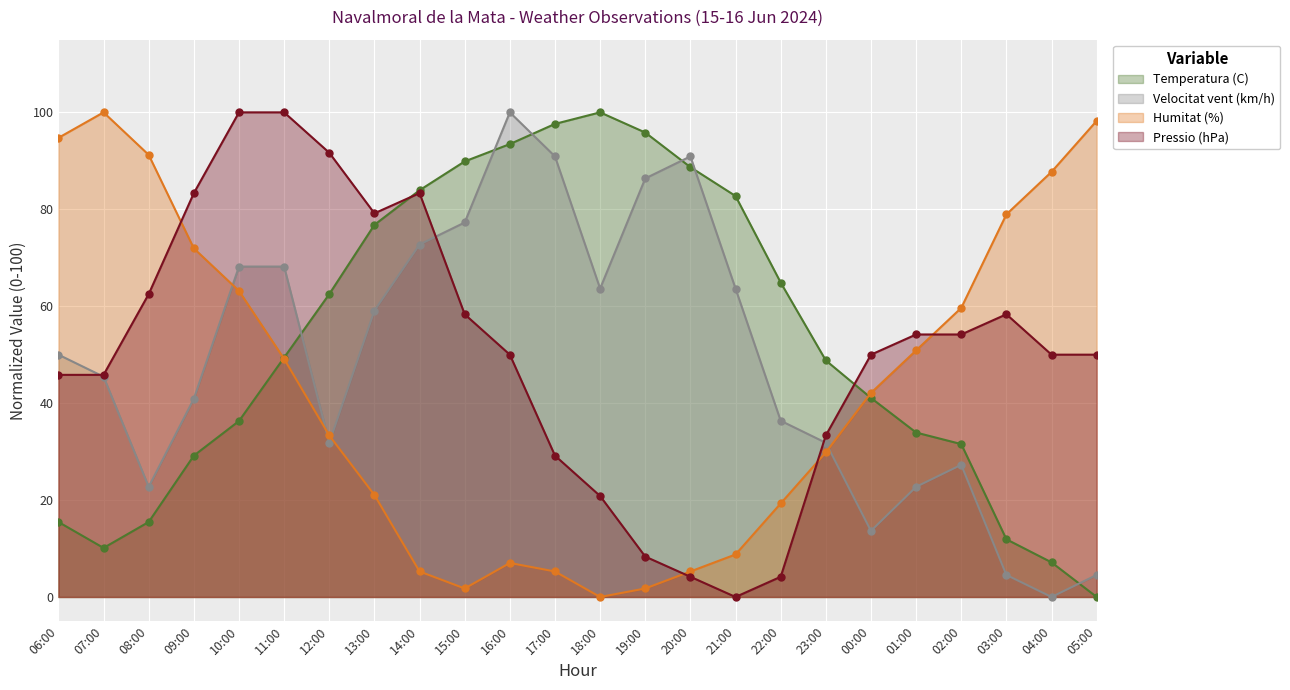

At which category does Humitat (%) reach its first local peak?

07:00